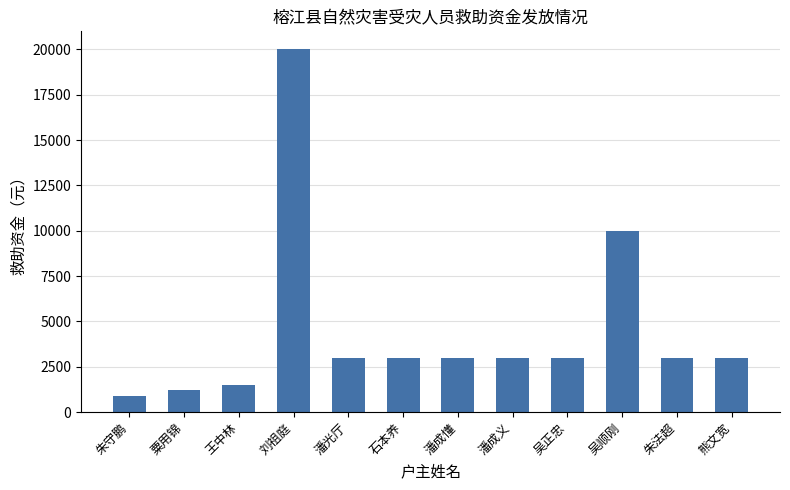

How many data points does each series have?

12